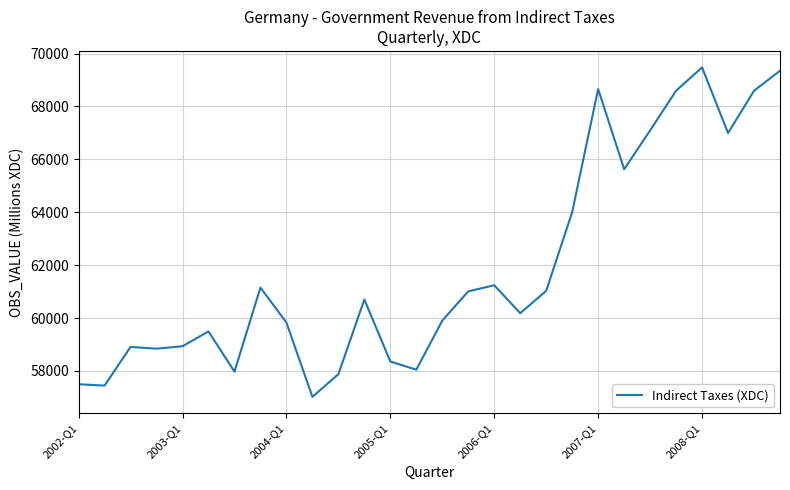

What is the difference between the maximum and minimum values?

12456